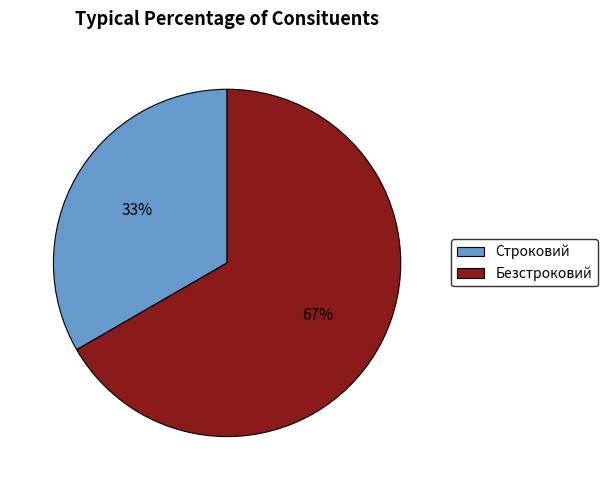

Combined, do Безстроковий and Строковий account for over 50%?

Yes